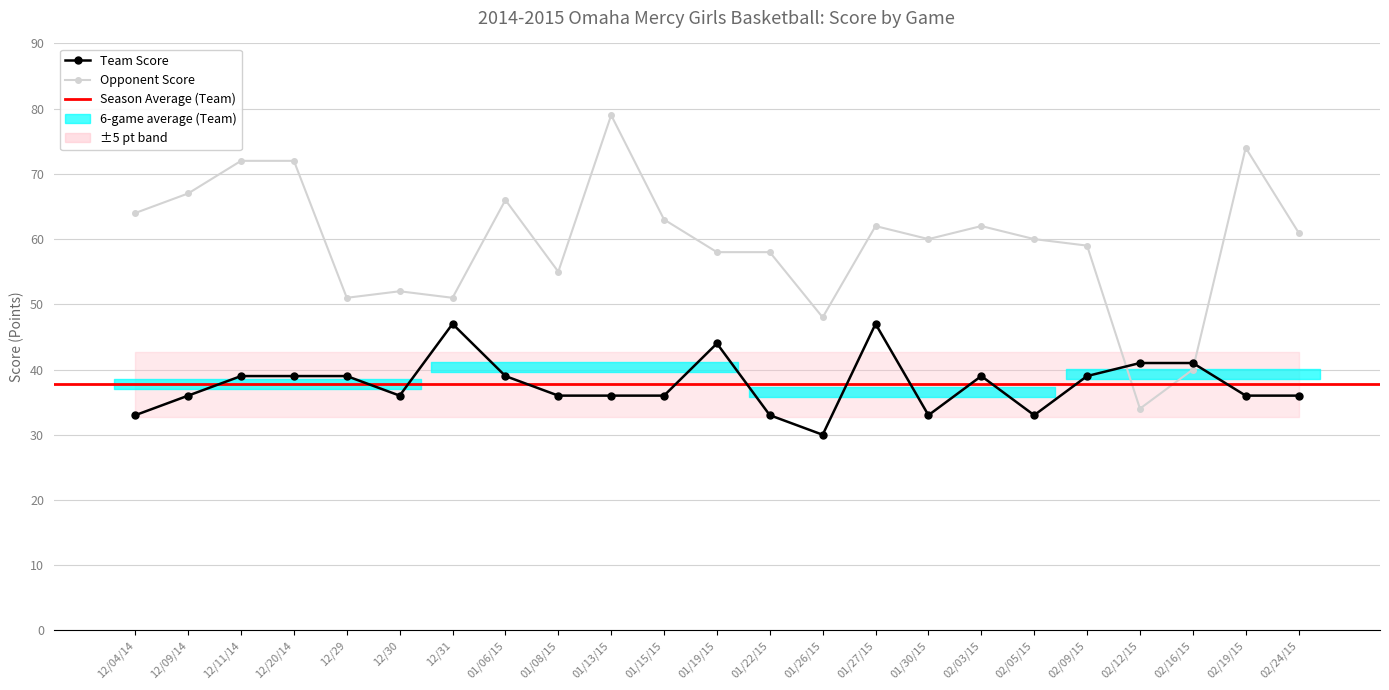

True or false: Opponent Score has a value of 62 at 02/03/15.

True